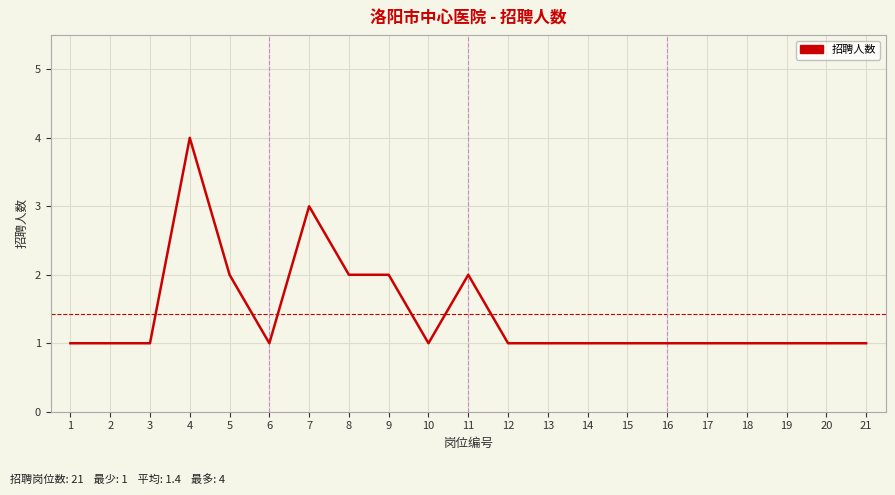

Reading left to right, extract all data points from this chart.

1	1	1	4	2	1	3	2	2	1	2	1	1	1	1	1	1	1	1	1	1